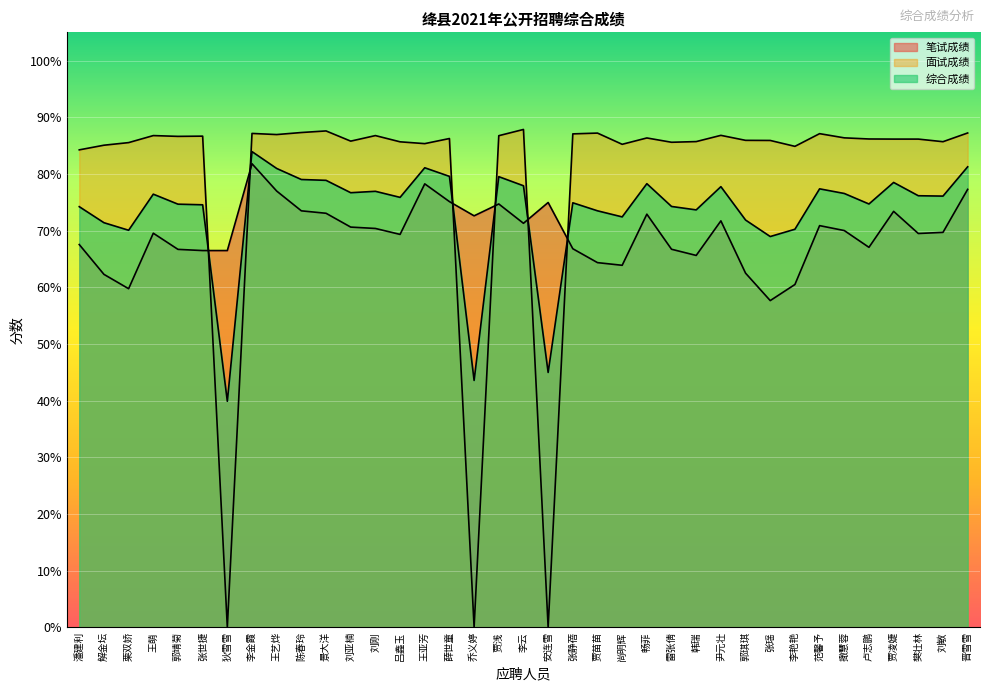

What is the difference between the second highest and minimum values in the 综合成绩 series?

41.4